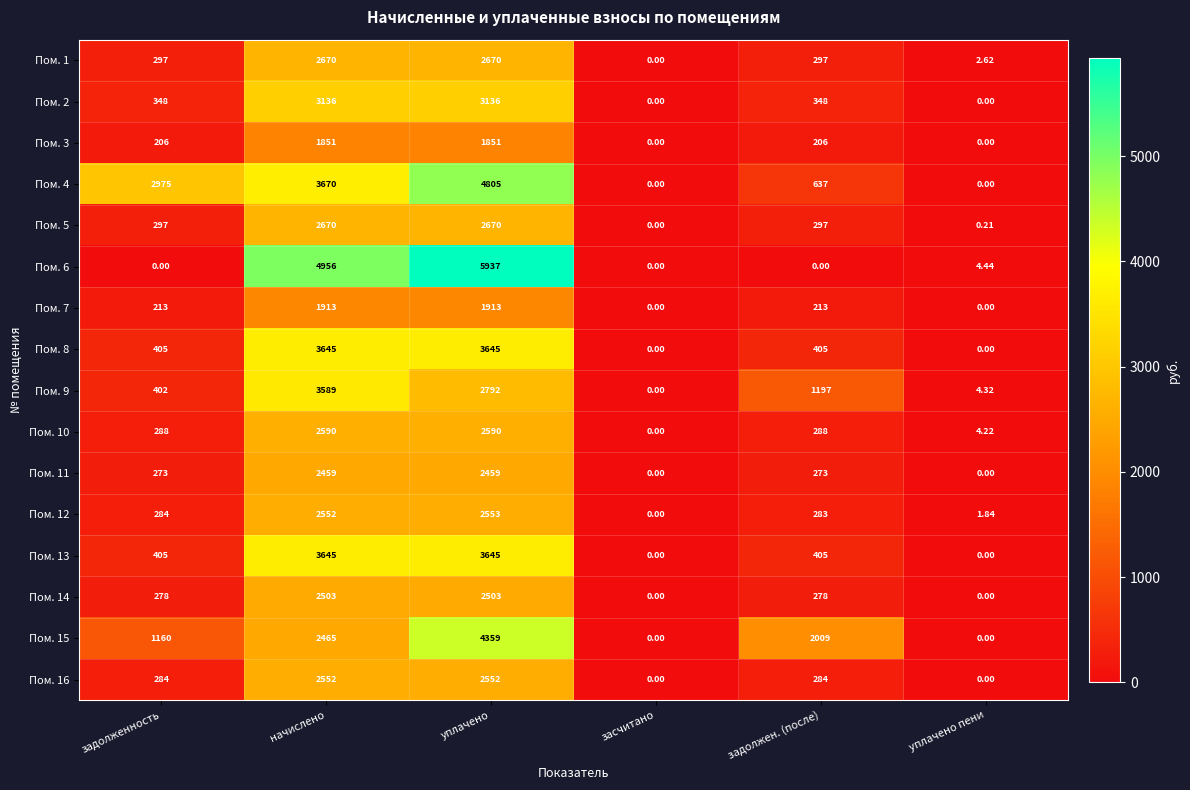

At which category does the chart reach its peak across all series?

уплачено